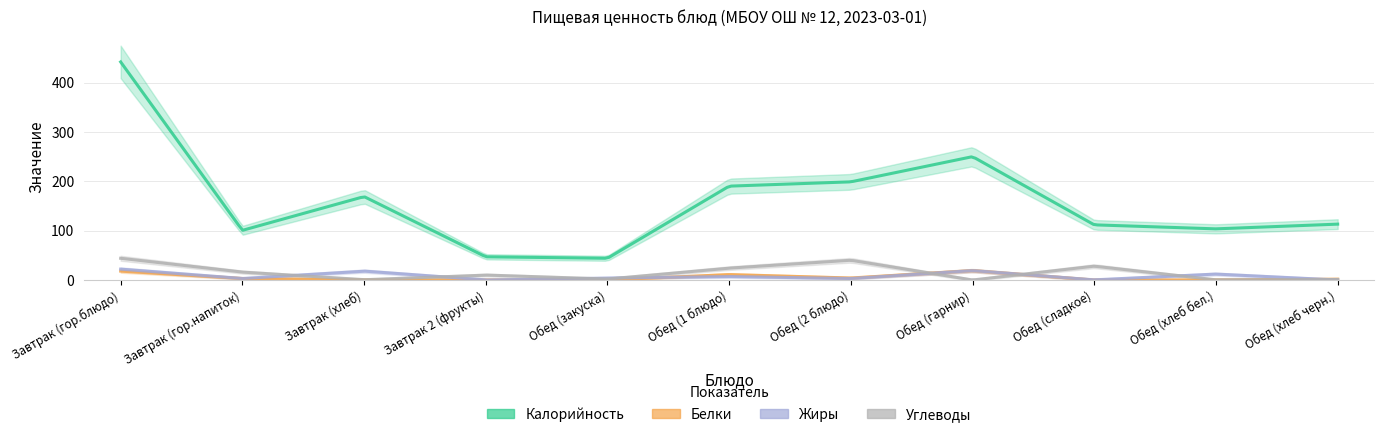

Reading left to right, extract all data points from this chart.

Калорийность: 442.0	100.6	169.0	47.0	44.0	190.2	198.9	250.0	111.8	103.6	113.2
Белки: 18.0	3.0	0.0	0.0	0.0	11.0	4.0	19.0	0.0	0.0	1.7
Жиры: 22.0	3.0	18.0	0.0	4.0	7.0	3.0	19.0	0.3	12.0	0.0
Углеводы: 44.0	16.0	0.5	10.0	2.0	24.0	40.0	0.0	28.0	0.3	1.0